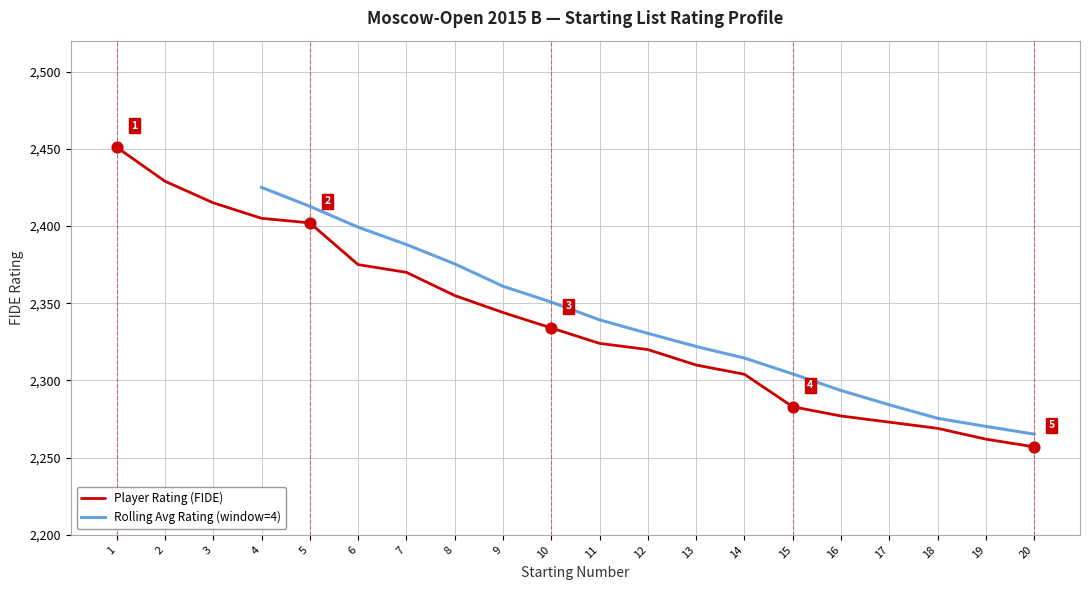

What is the ratio of the value at 13 to the value at 18?

1.0